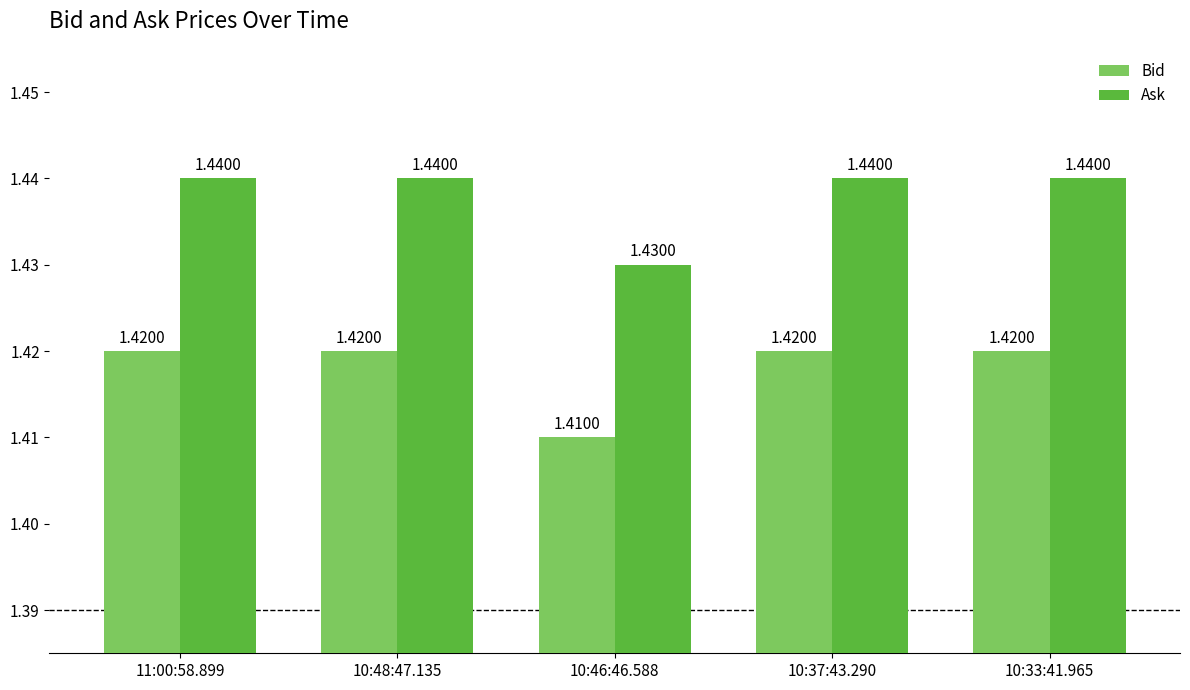

Is the value of Bid at 11:00:58.899 greater than the value of Ask at 10:33:41.965?

No